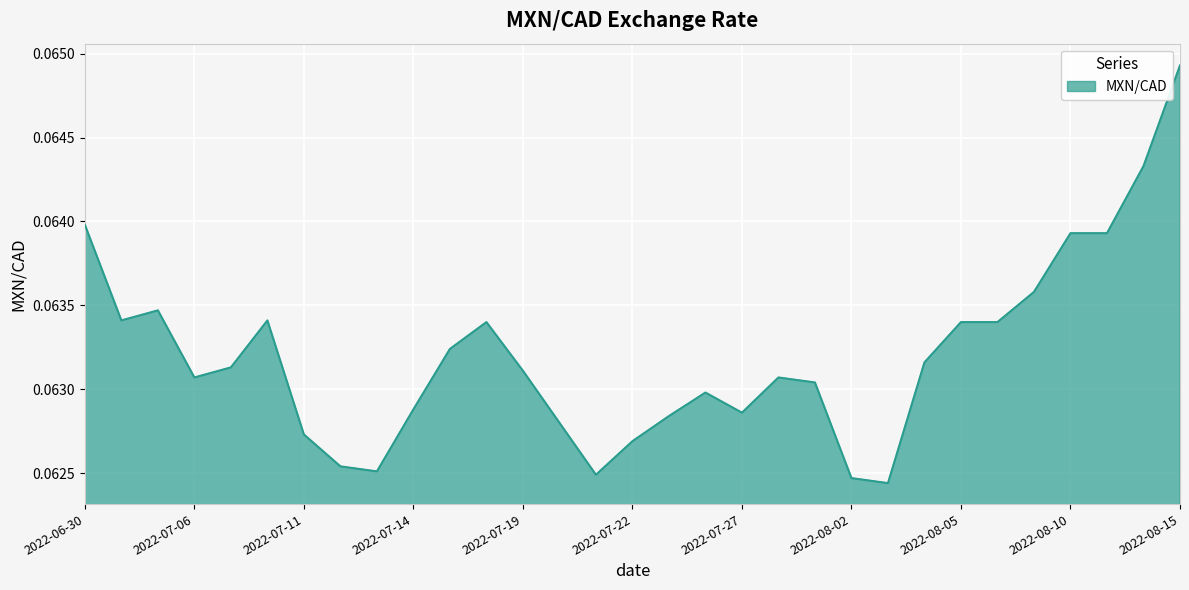

What is the minimum value shown in the chart?

0.1